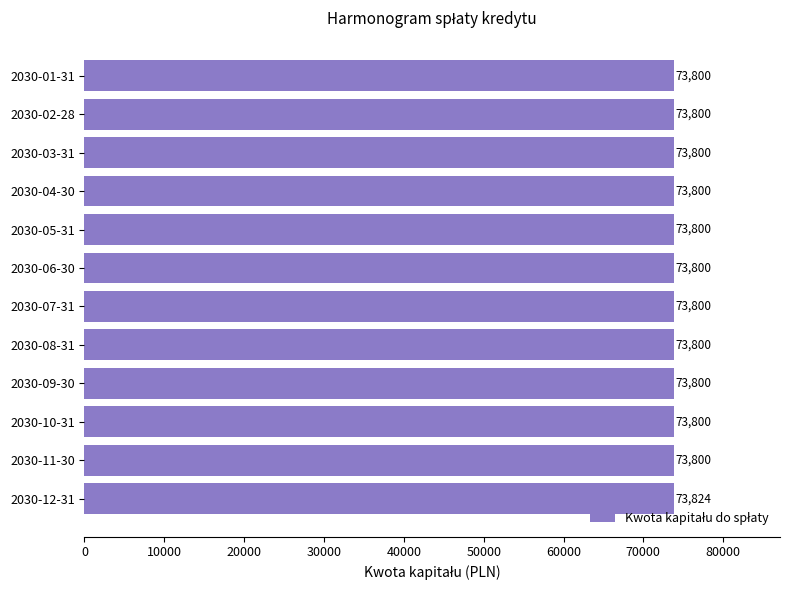

What position from the bottom is 2030-09-30?

4